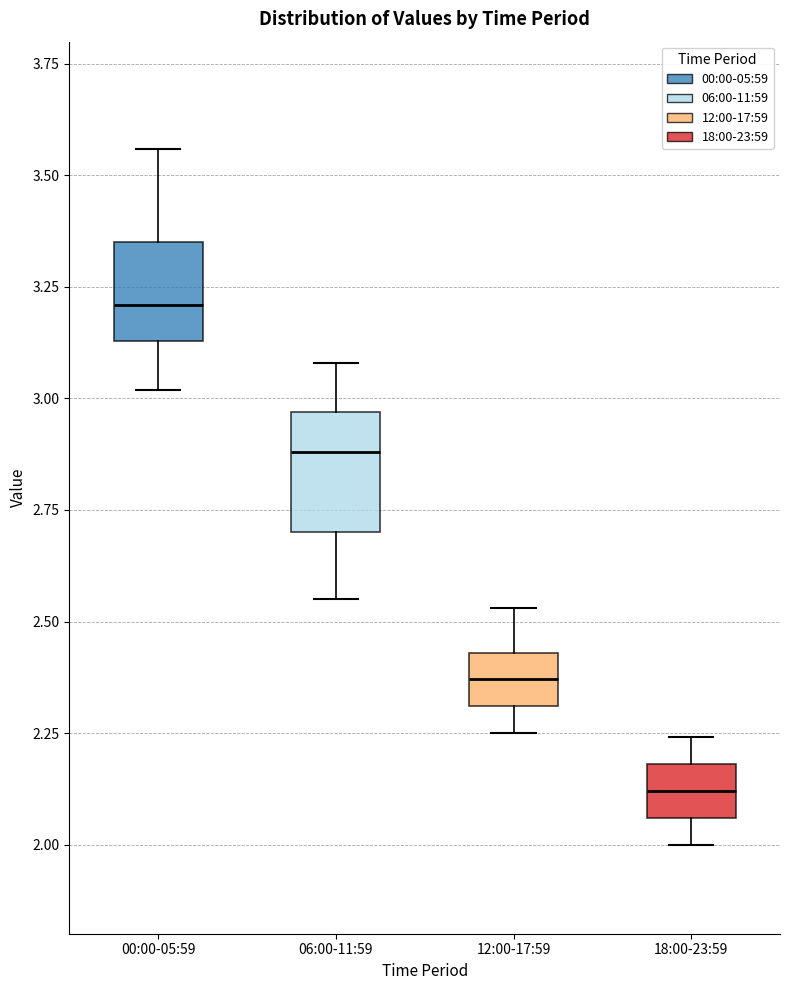

Reading left to right, read every box against the y-axis: the position of its median line, the range the box covers, and the ends of its whiskers. The values are not printed on the chart, so give them approximately, as read against the axis.

00:00-05:59: median 3.20, box 3.15 to 3.35, whiskers 3.00 to 3.55
06:00-11:59: median 2.90, box 2.70 to 2.95, whiskers 2.55 to 3.10
12:00-17:59: median 2.35, box 2.30 to 2.45, whiskers 2.25 to 2.55
18:00-23:59: median 2.10, box 2.05 to 2.20, whiskers 2.00 to 2.25